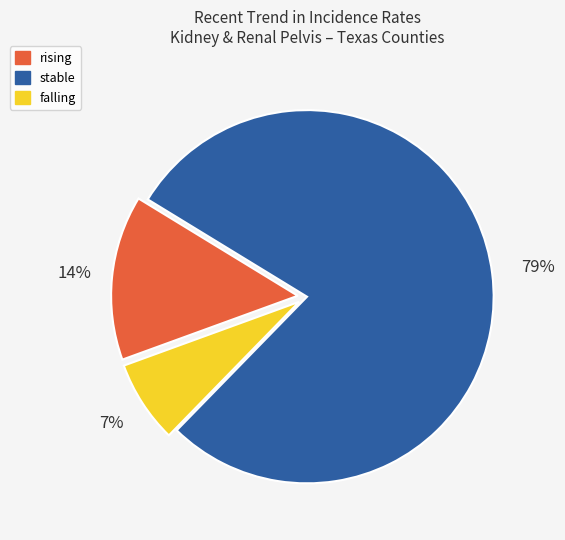

To the nearest percent, what portion does rising represent?

14%